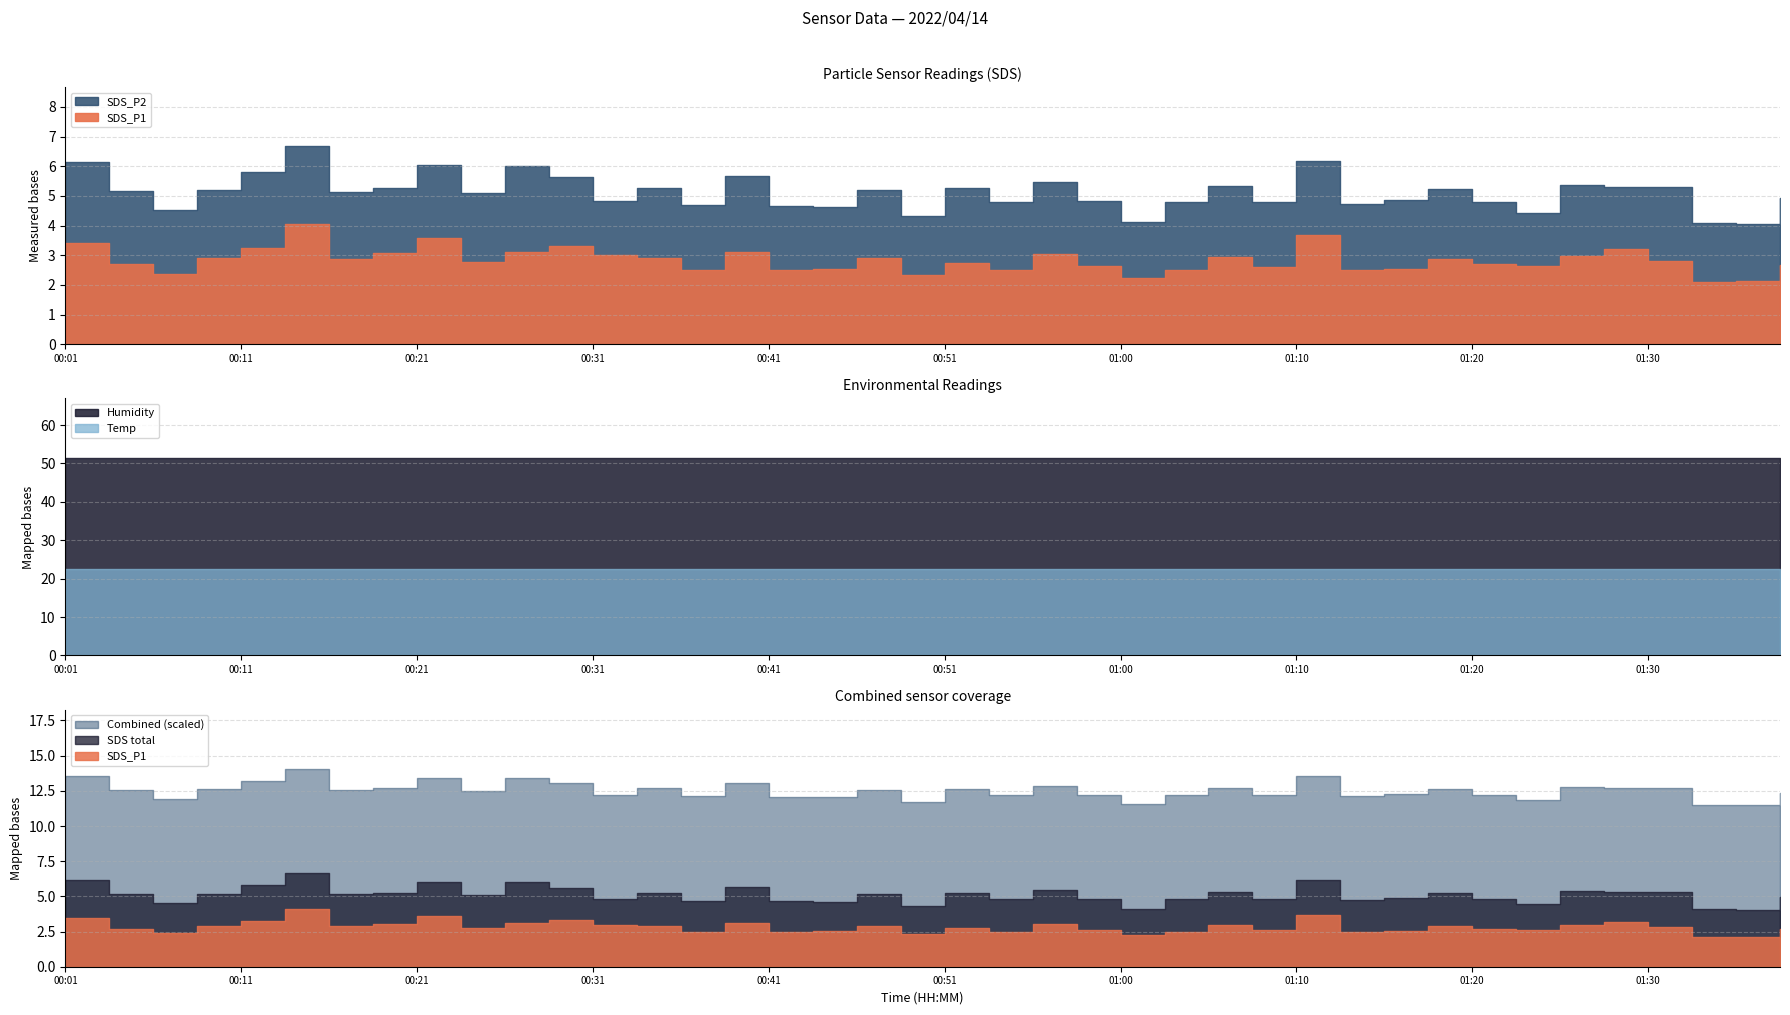

Which series has the largest total across all categories?

Humidity